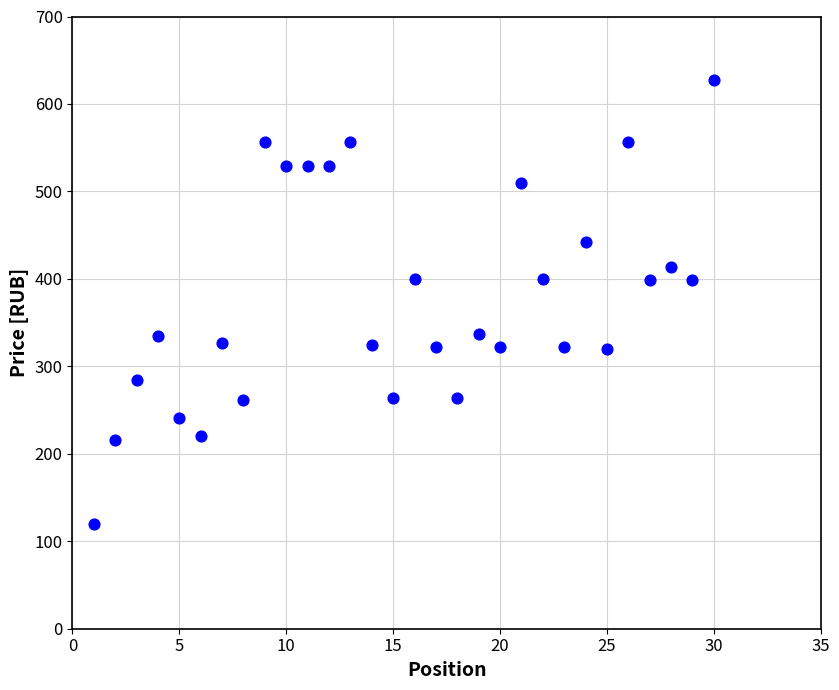

What is the range of Y values (max minus min)?

507